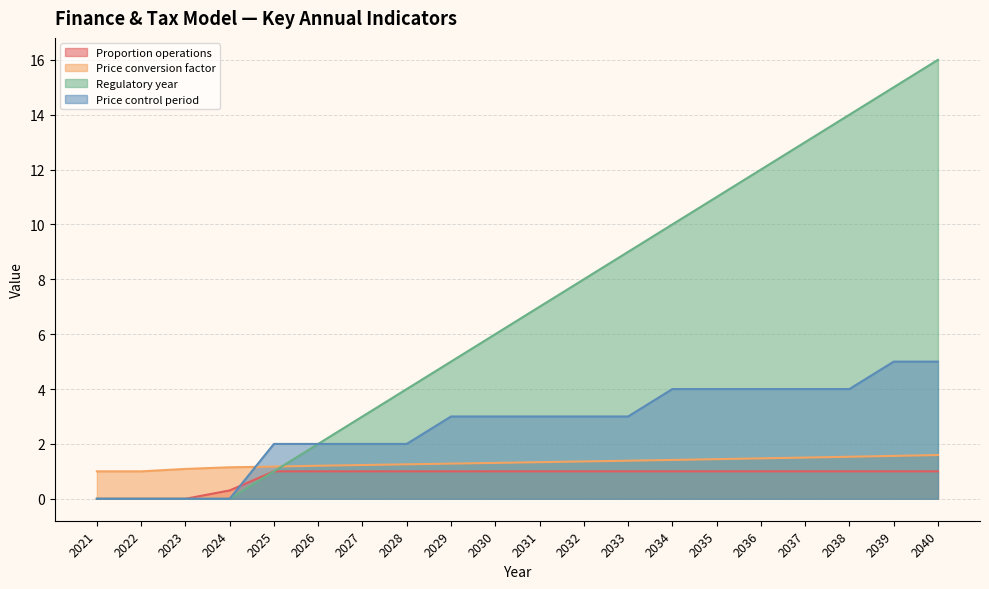

Rank the series by their maximum value, from highest to lowest.

Regulatory year, Price control period, Price conversion factor, Proportion operations